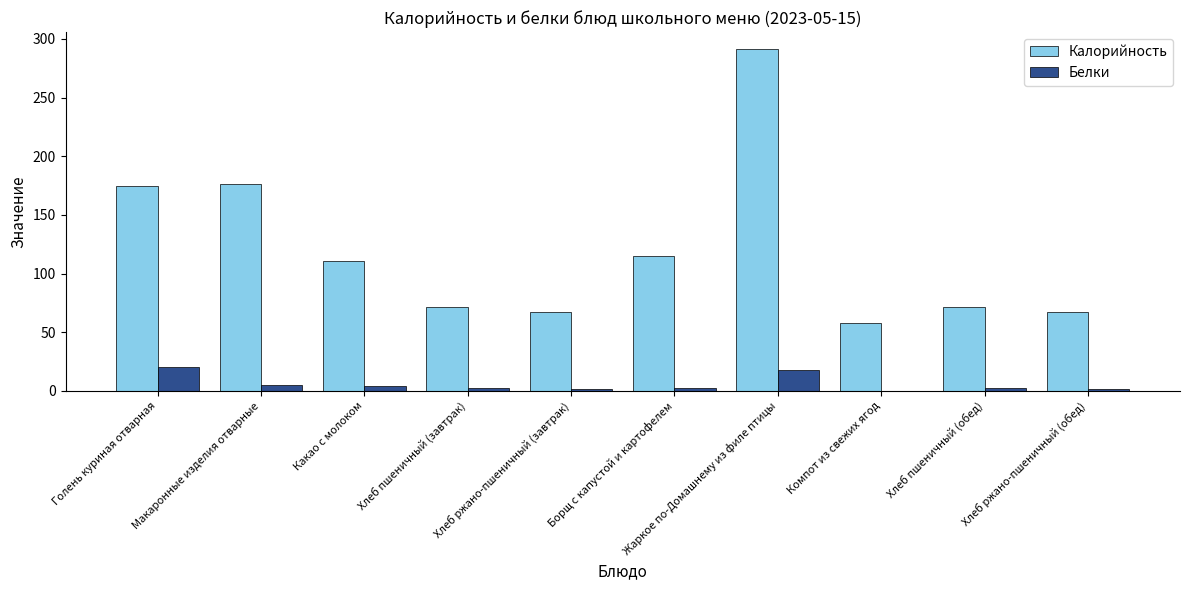

What is the greatest value displayed?

291.3